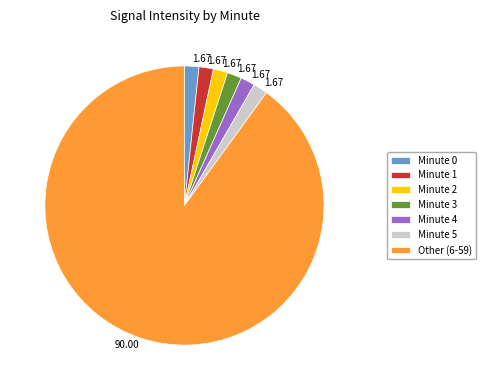

Combined, do Minute 0 and Minute 4 account for over 50%?

No